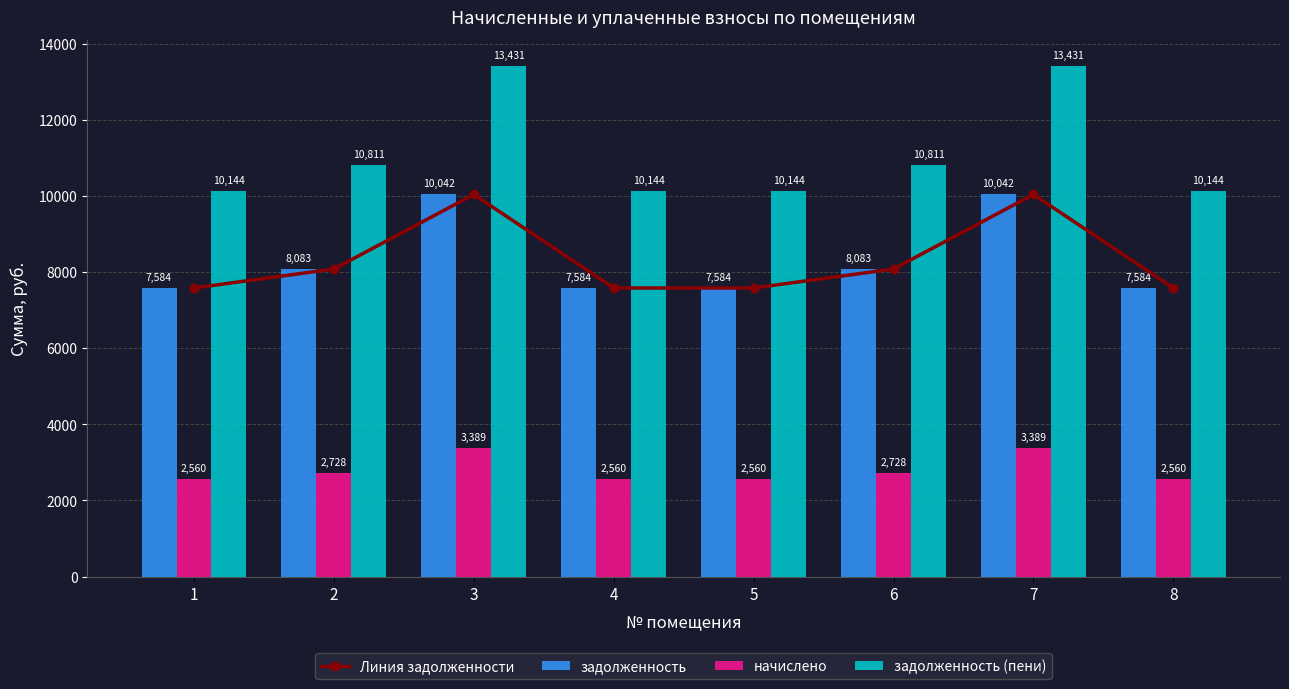

True or false: задолженность (пени) has a value of 10143.6 at 5.

True